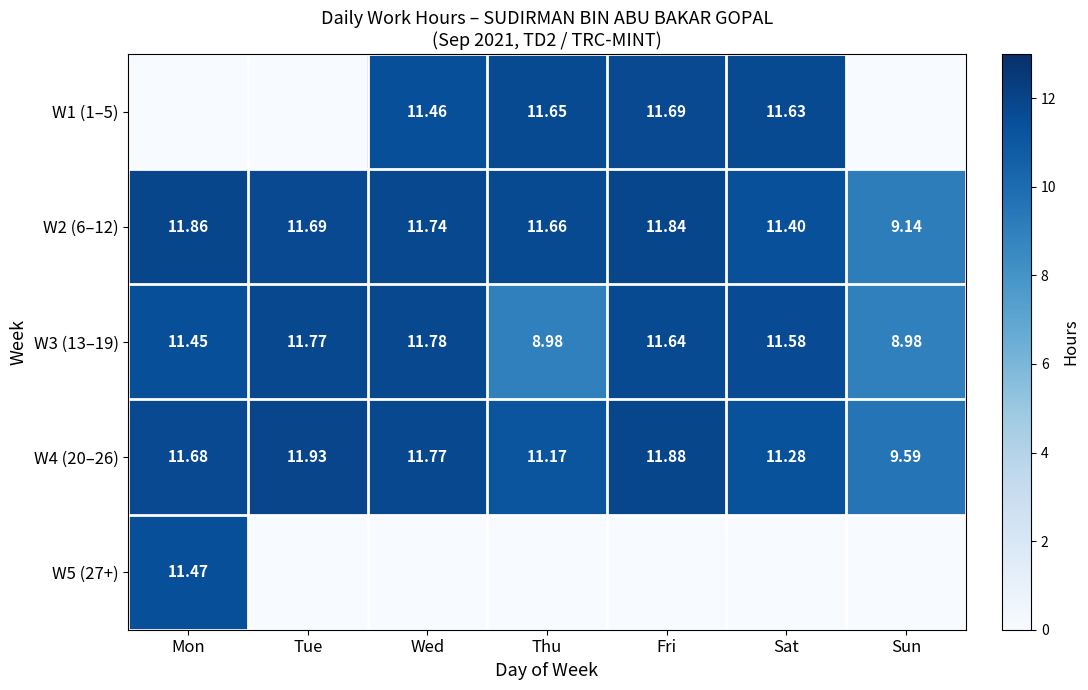

How many data points does each series have?

7